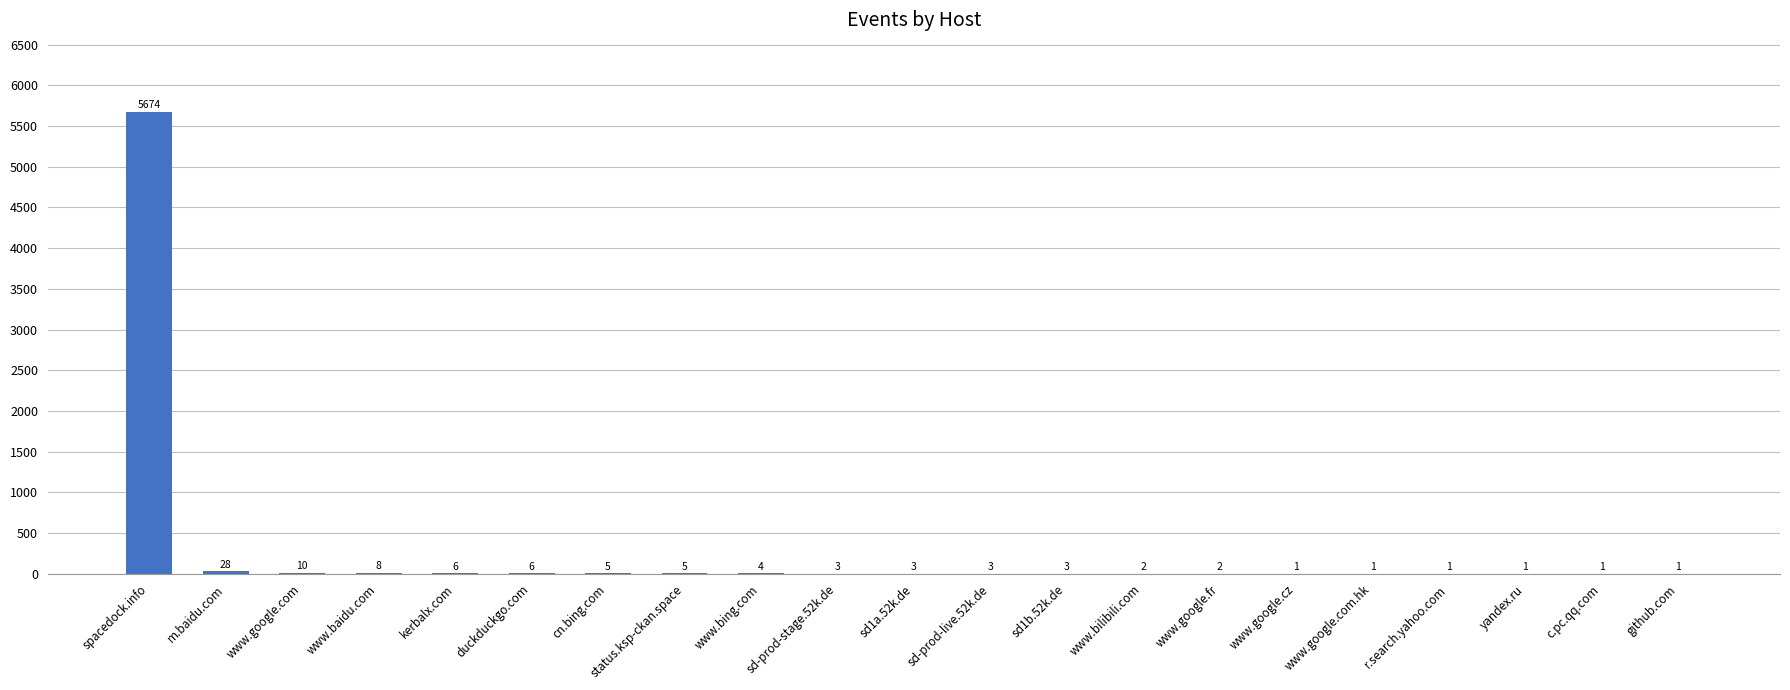

What is the difference between the values at sd1b.52k.de and www.google.com.hk?

2